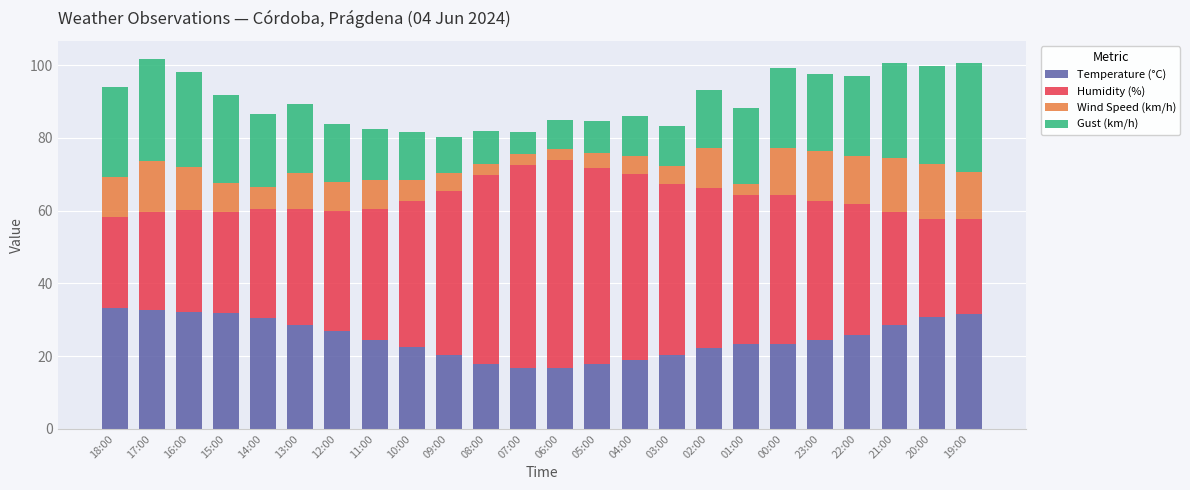

What is the total value across all series at 22:00?

96.9